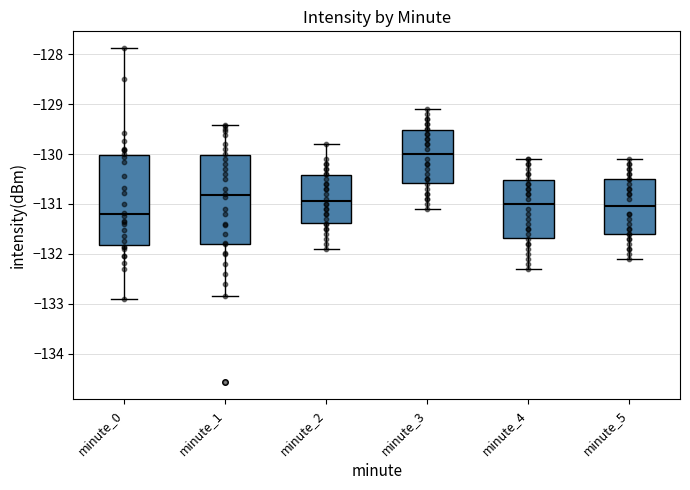

Which box has the lowest median line?

minute_0